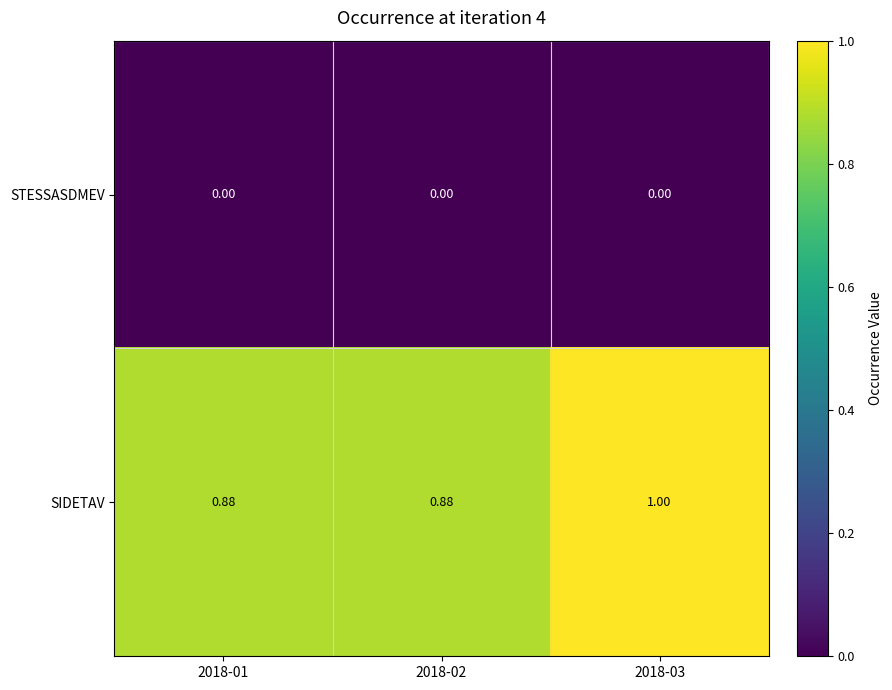

What is the total value across all series at 2018-03?

1.0